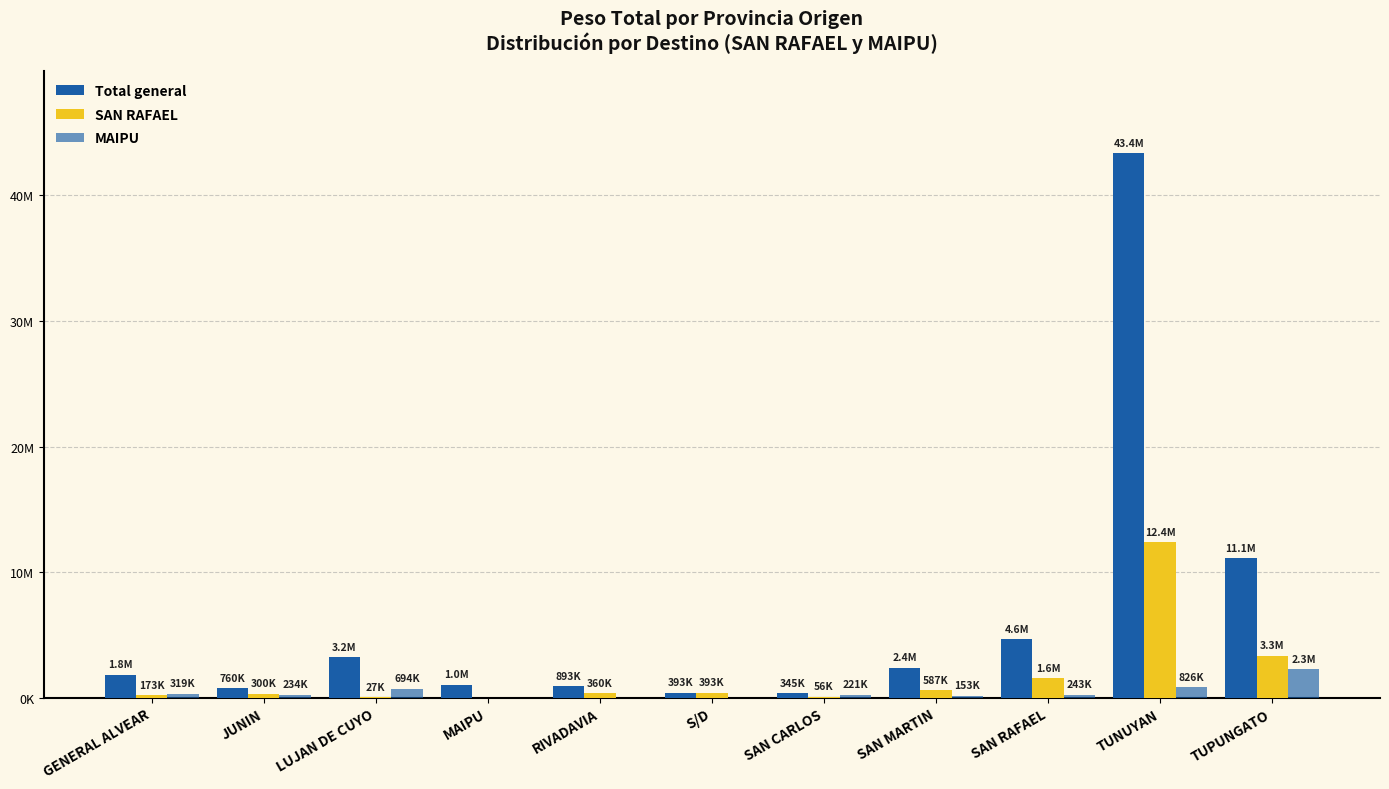

Are the bars horizontal?

No